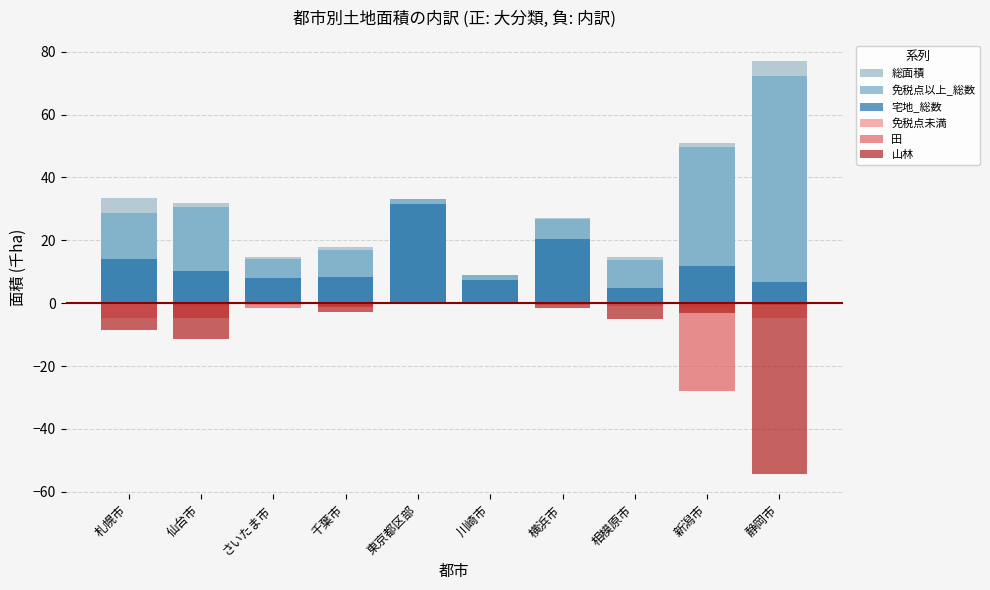

Reading left to right, transcribe all the data shown in this chart.

総面積: 33.3	31.8	14.6	17.8	33.2	9.0	27.3	14.7	51.0	77.2
免税点以上_総数: 28.7	30.8	14.0	16.9	33.2	8.9	26.8	13.8	49.7	72.3
宅地_総数: 13.9	10.3	8.1	8.2	31.6	7.5	20.5	4.8	12.0	6.8
免税点未満: -4.6	-1.0	-0.6	-0.9	-0.0	-0.0	-0.4	-0.9	-1.3	-4.8
田: -0.0	-4.8	-1.7	-1.1	0.0	-0.0	-0.2	-0.1	-28.1	-0.7
山林: -8.6	-11.3	-0.3	-2.7	-0.0	-0.2	-1.6	-5.2	-3.1	-54.3